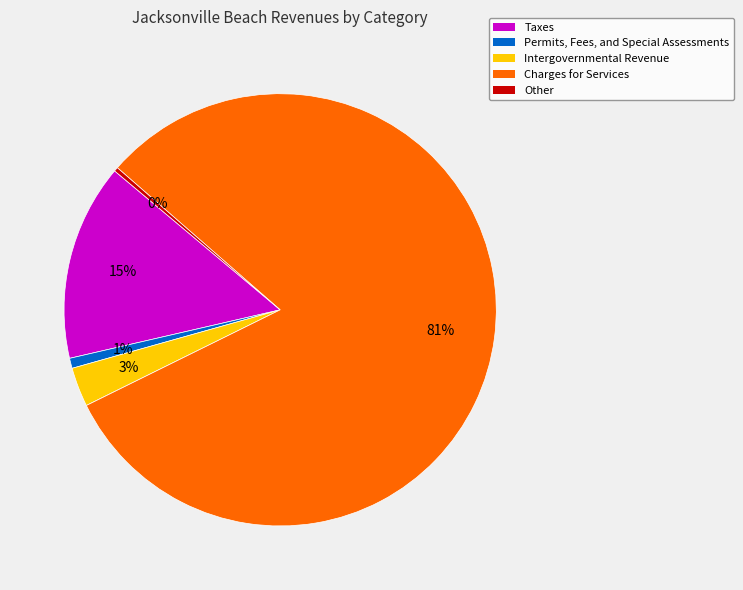

Is it true that Charges for Services is 81% of the pie?

True